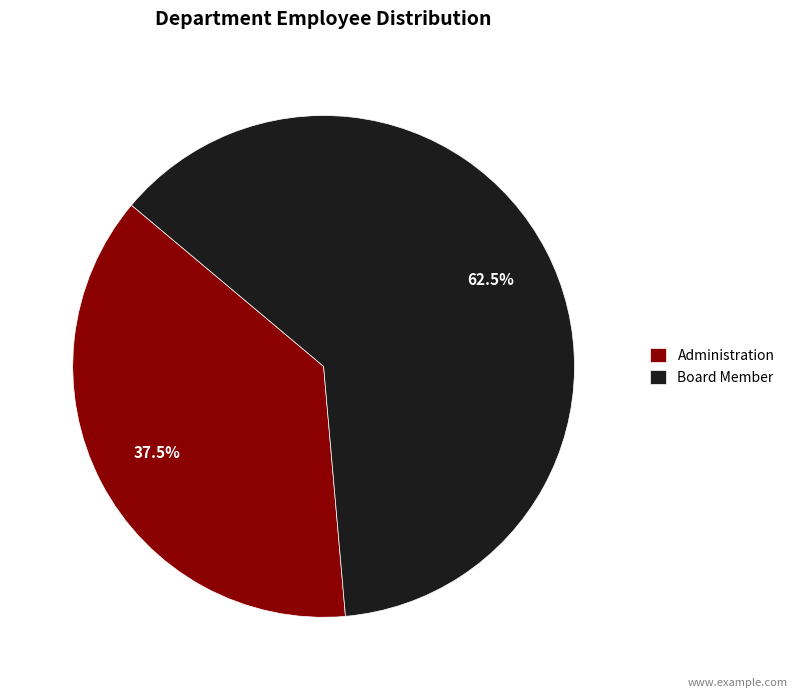

Do Board Member and Administration together represent more than half of the pie?

Yes